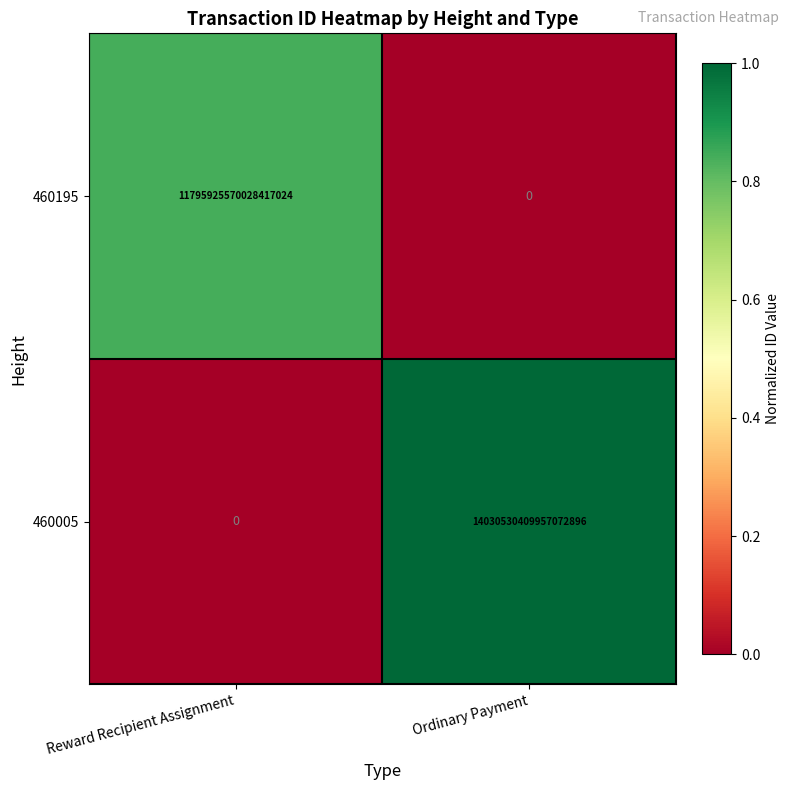

Between Reward Recipient Assignment and Ordinary Payment, which series saw the biggest shift?

460005